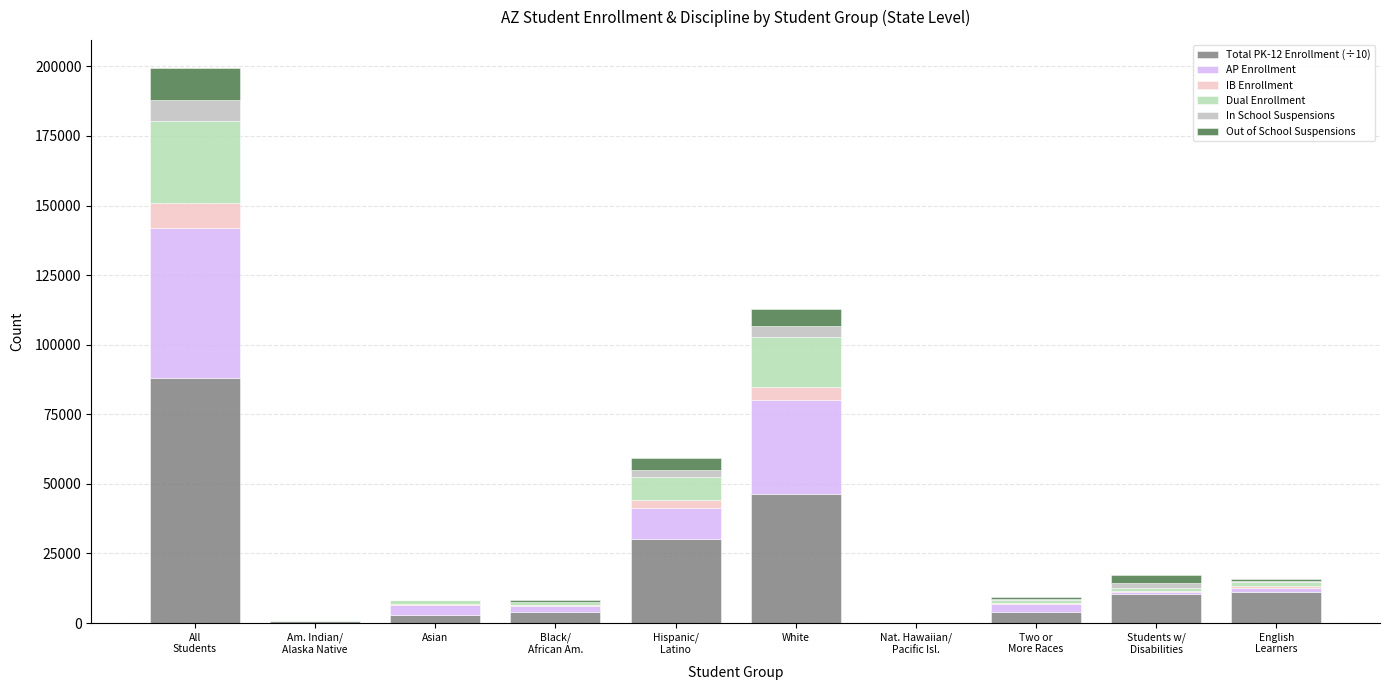

Count the number of data series in this chart.

6